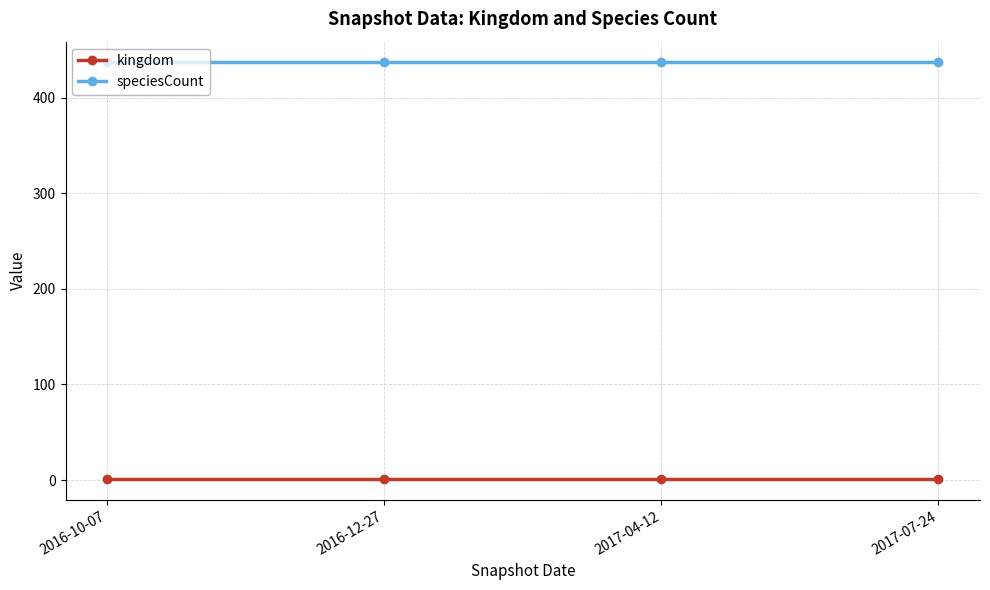

What is the label of the 3rd point from the left?

2017-04-12